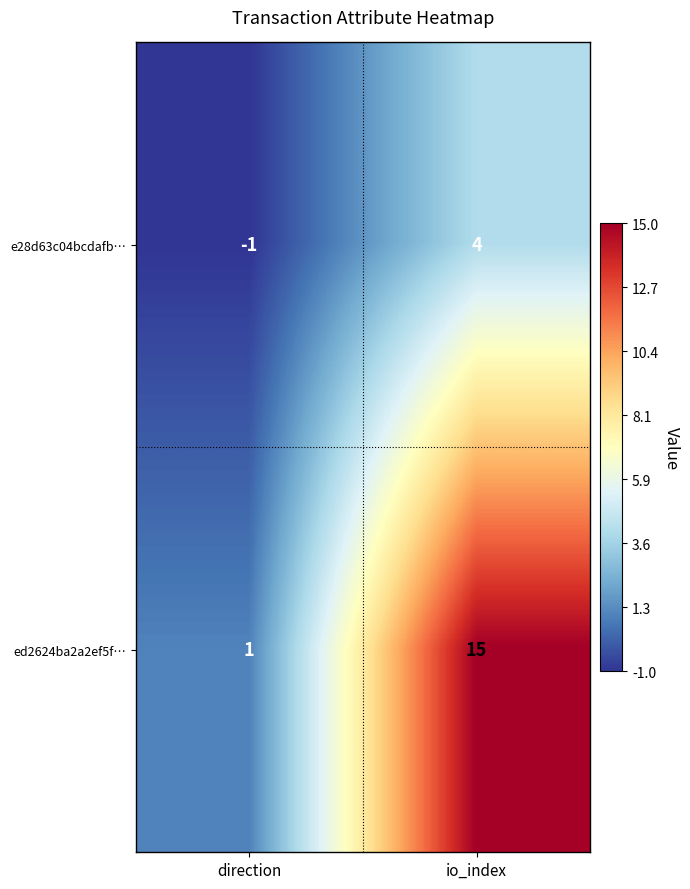

How many categories are shown in the chart?

2